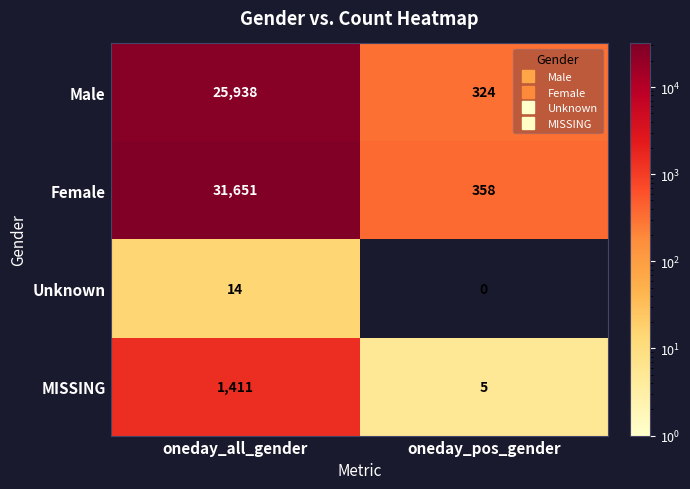

Which series has the largest total across all categories?

Female